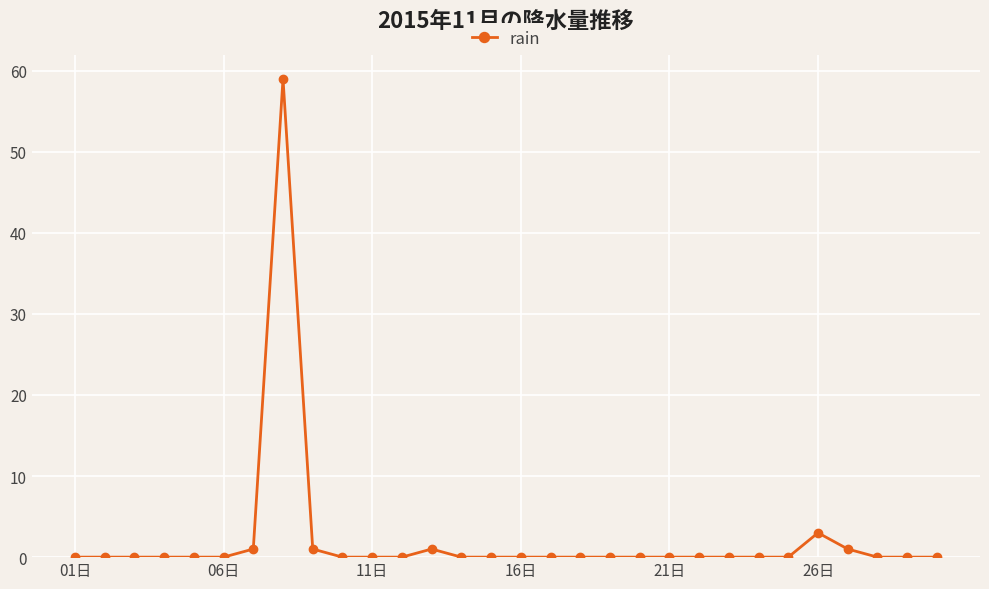

What is the maximum value shown in the chart?

59